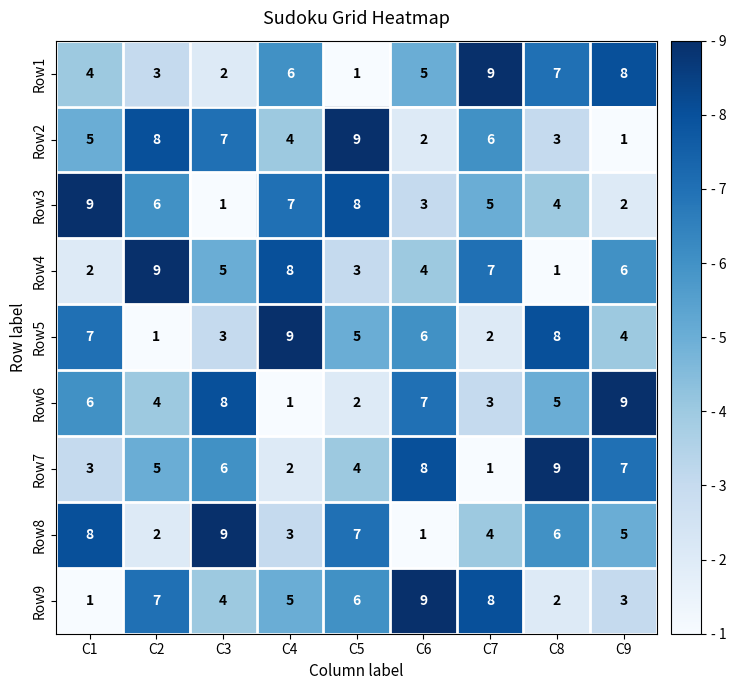

True or false: Row6 has a value of 0 at C4.

False